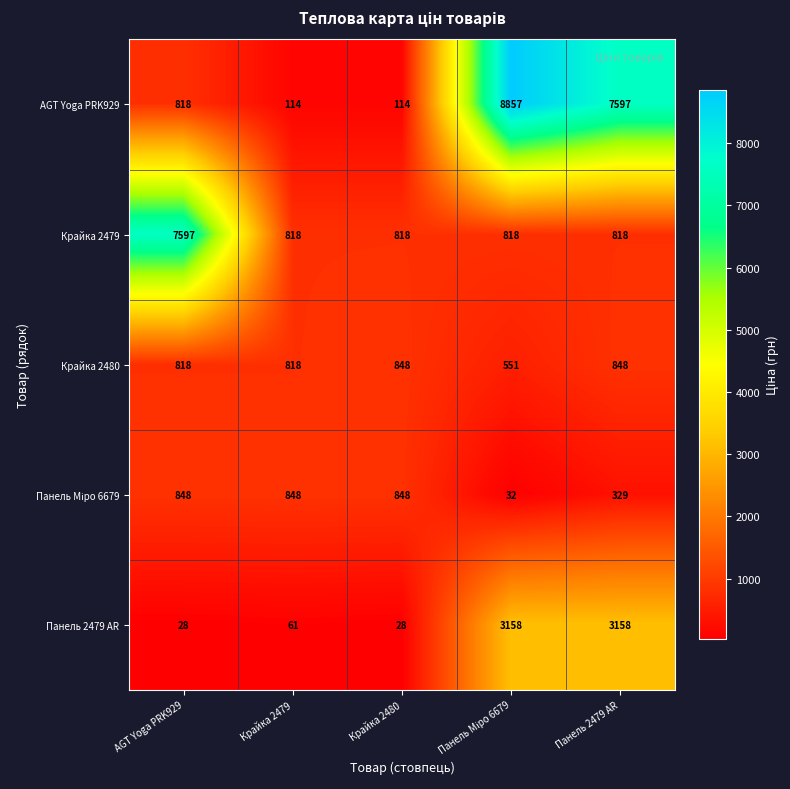

At which label is Панель 2479 AR closest to 1593?

Крайка 2479